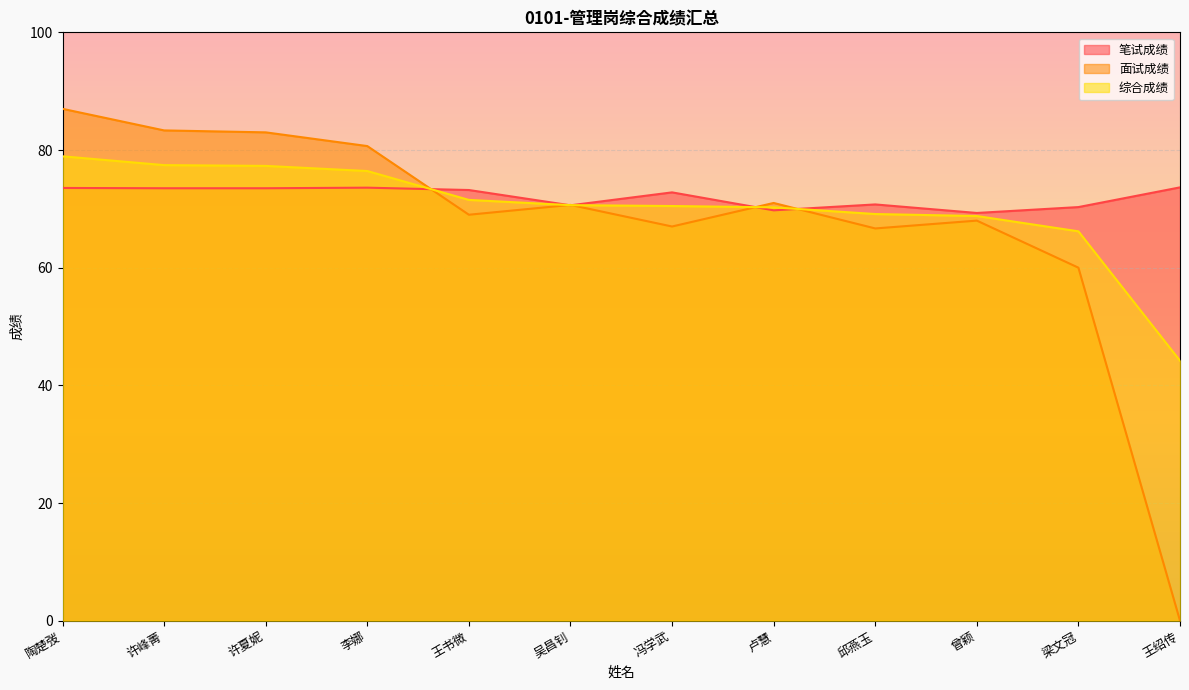

What is the label of the 2nd point from the right?

梁文冠